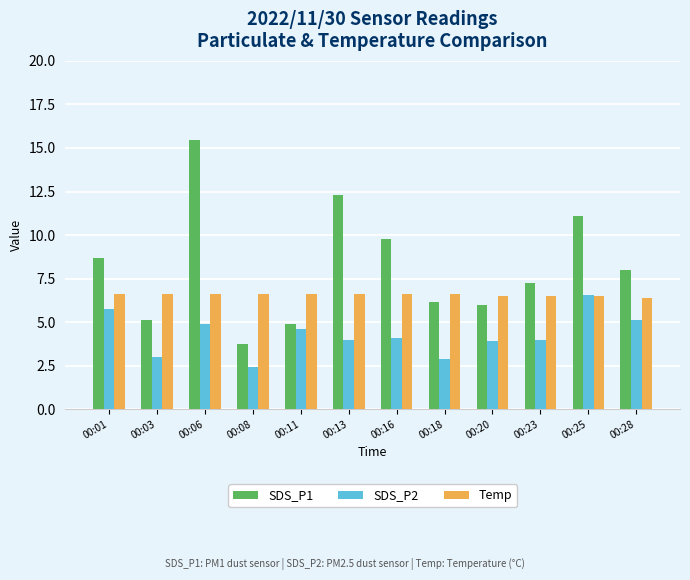

Is the value of SDS_P2 at 00:08 greater than the value of Temp at 00:23?

No